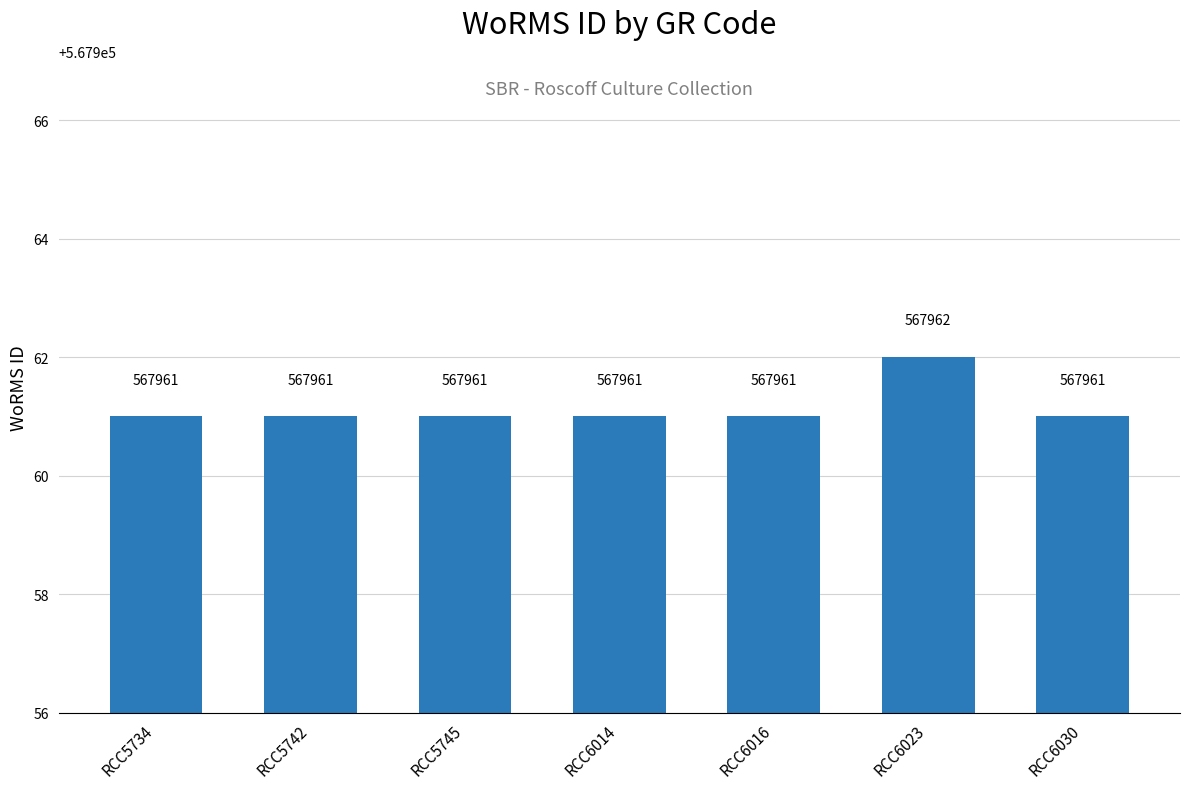

How many series are shown in this chart?

1